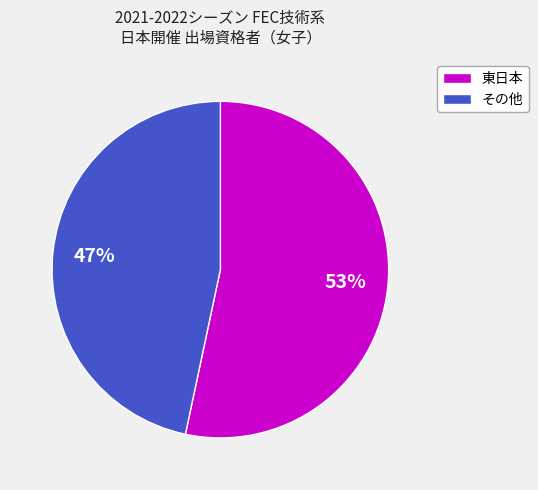

To the nearest percent, what is the average slice percentage?

50%